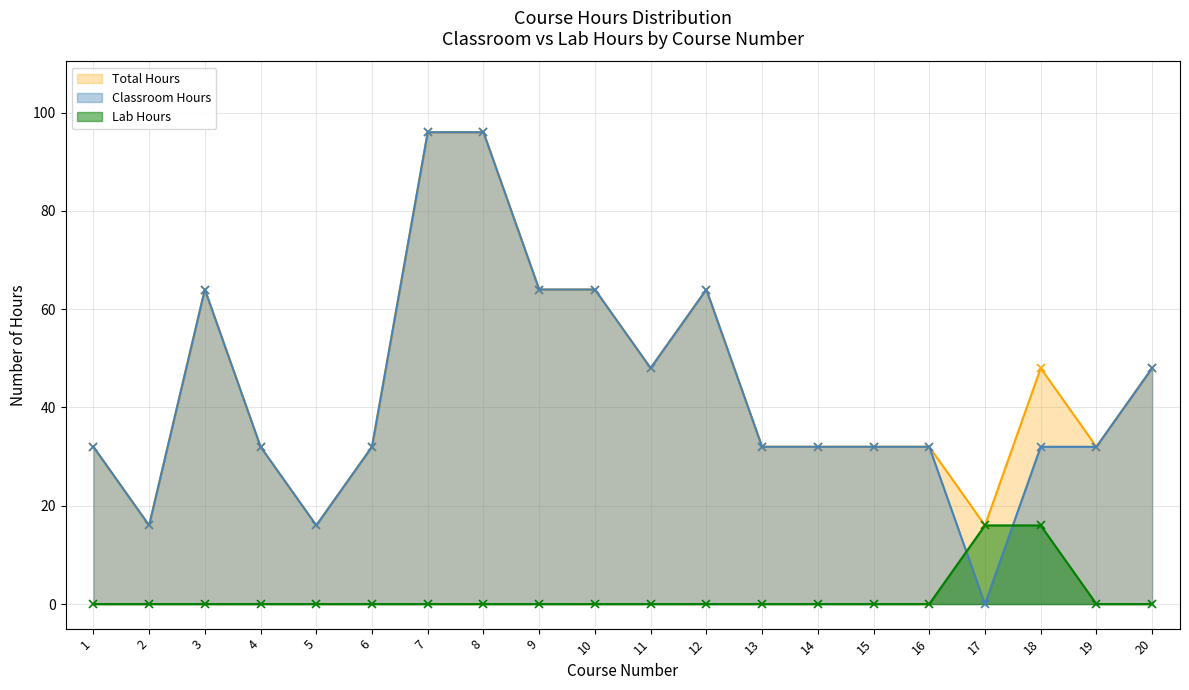

What is the average value of the Lab Hours series?

2